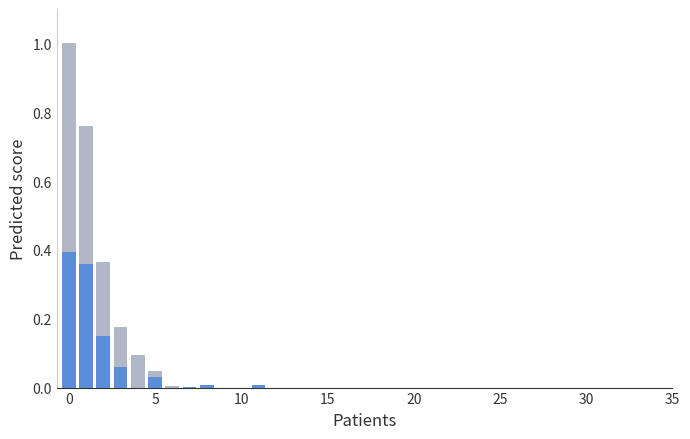

The Presupuesto Inicial series shows 0.0 at 35. True or false?

True